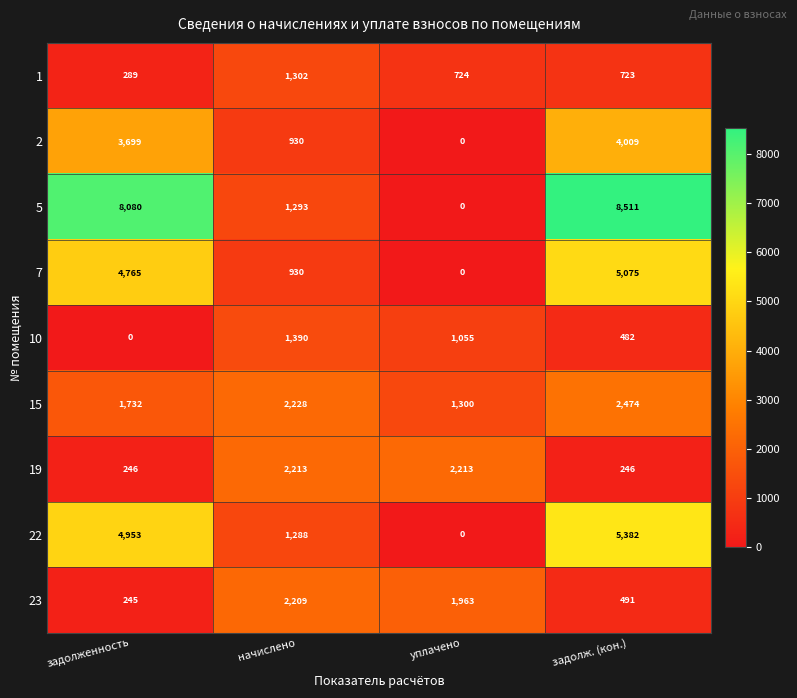

Which series has the widest spread of values?

5